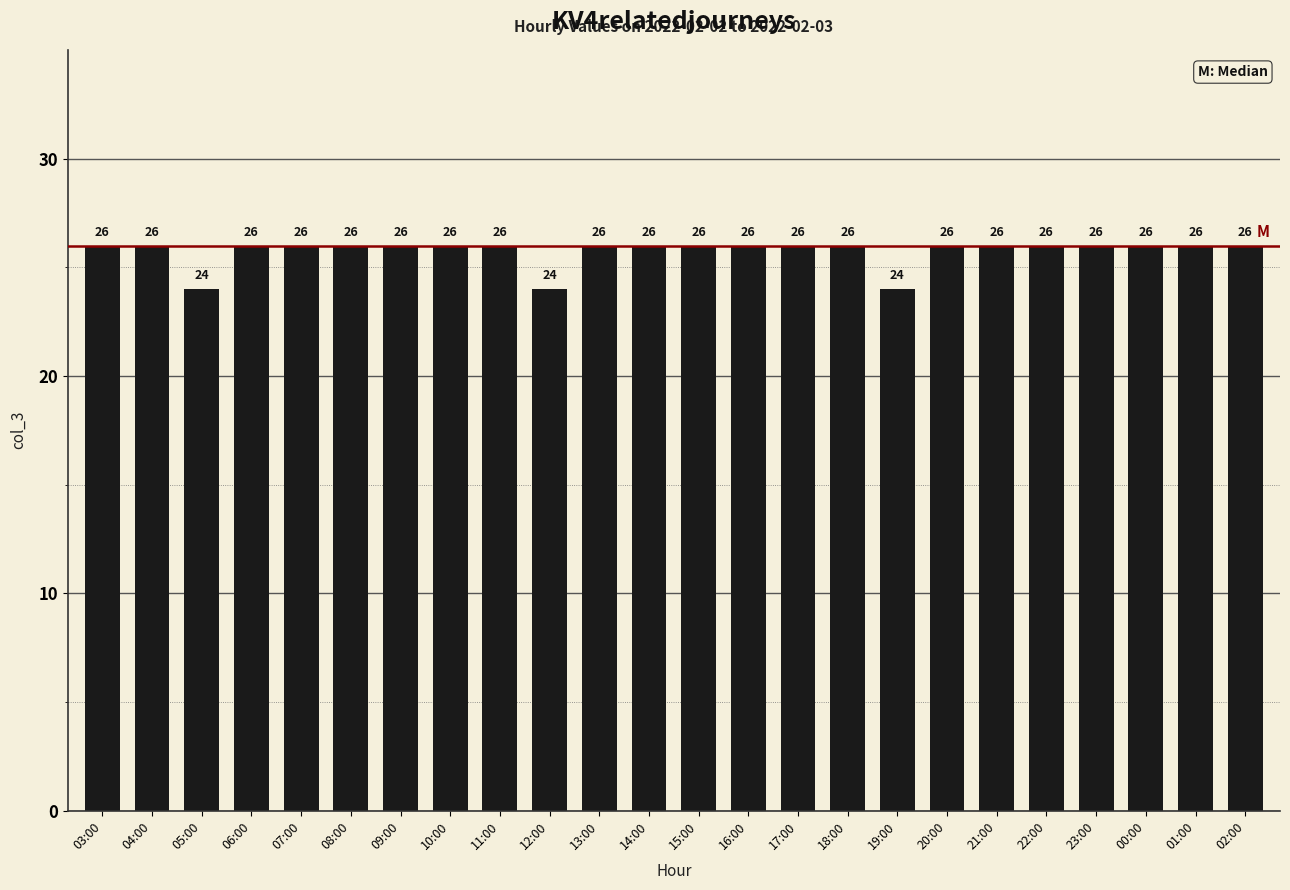

What is the difference between the maximum and second lowest values?

2